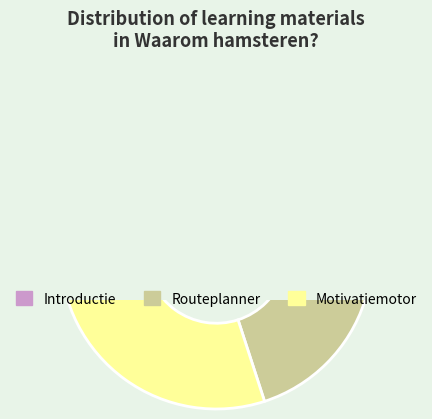

Does Hamsteren account for over 50% of the chart?

No